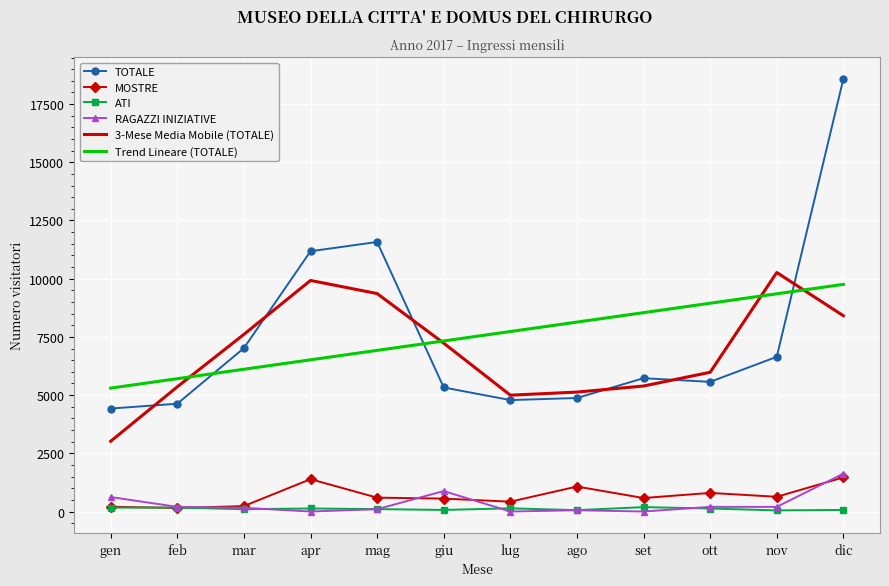

Which series has the widest spread of values?

TOTALE